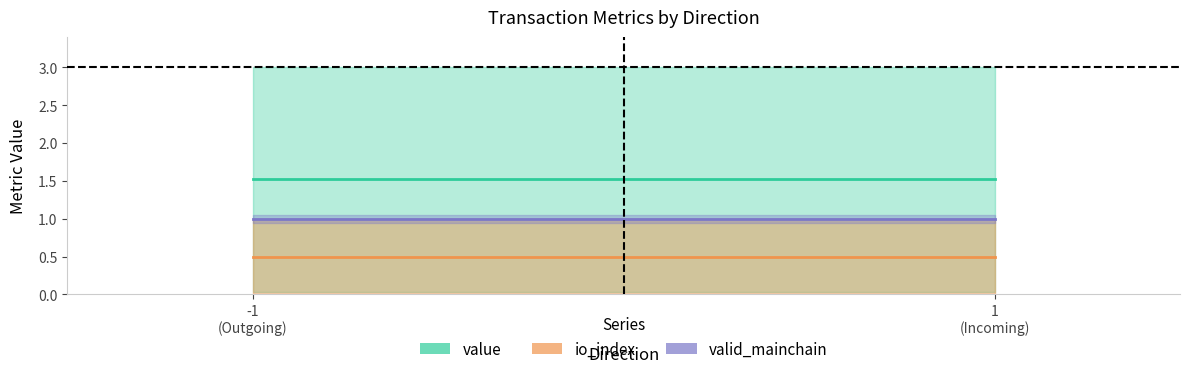

Reading left to right, transcribe all the data shown in this chart.

io_index: -1=0.0	-1=1.0	1=0.0	1=1.0
value: -1=0.0	-1=3.0	1=0.0	1=3.0
valid_mainchain: -1=1.0	-1=1.0	1=1.0	1=1.0